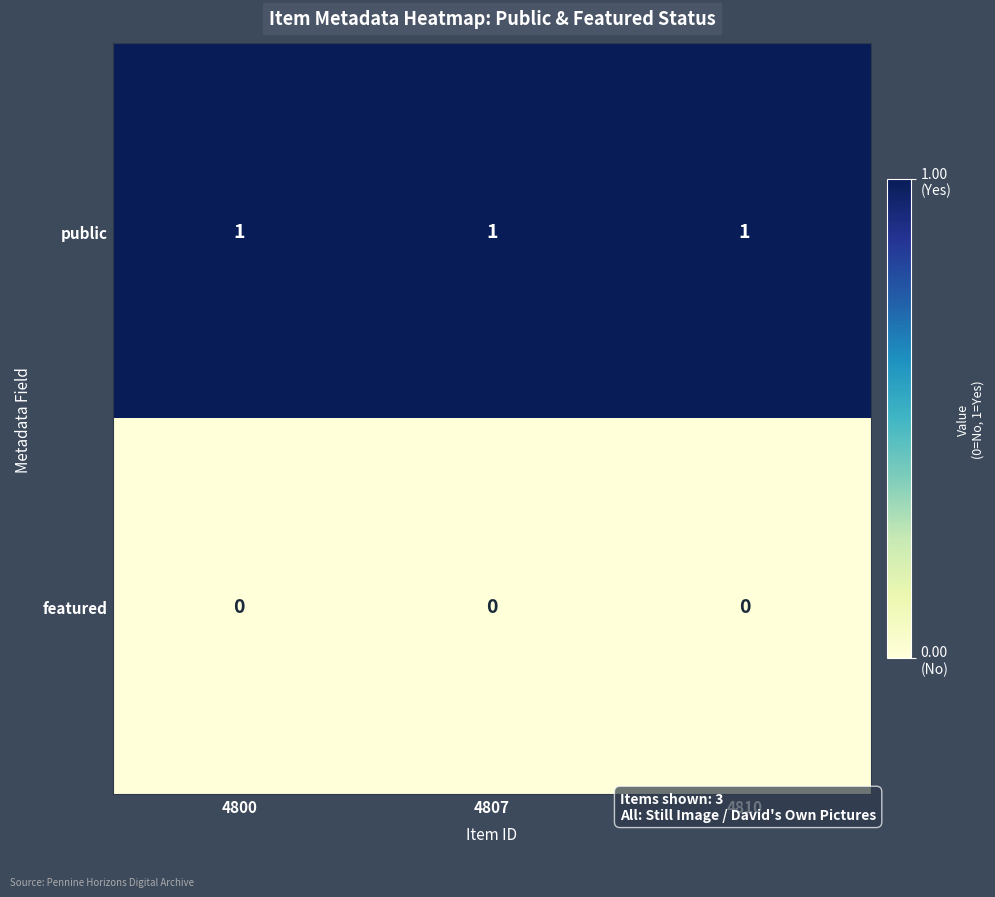

Is the value of public at 4807 greater than the value of featured at 4810?

Yes